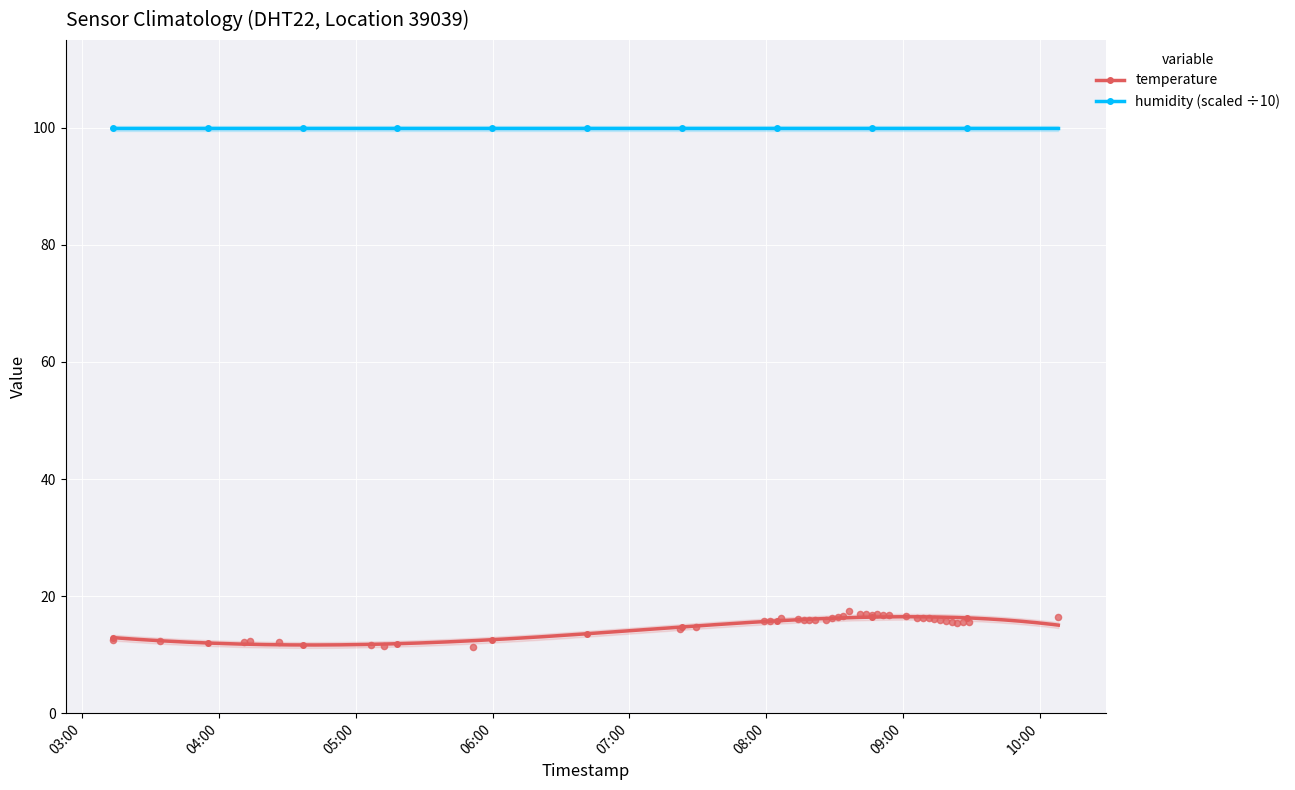

What is the maximum value for humidity (scaled ÷10)?

99.9